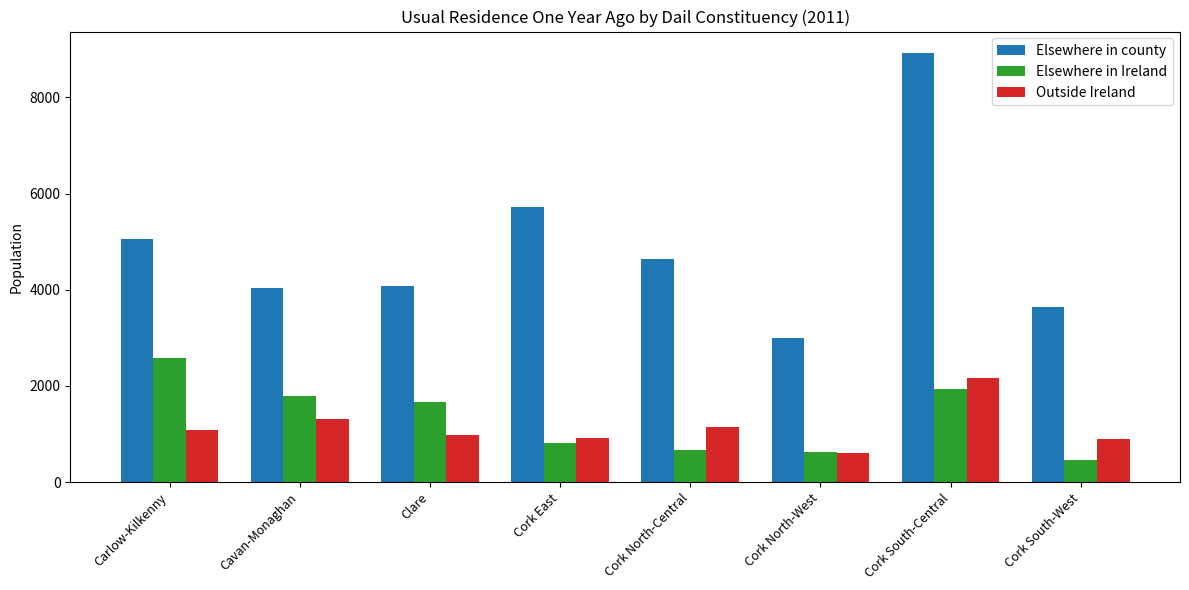

What is the sum of the Outside Ireland values at Cork South-Central and Cork East?

3068